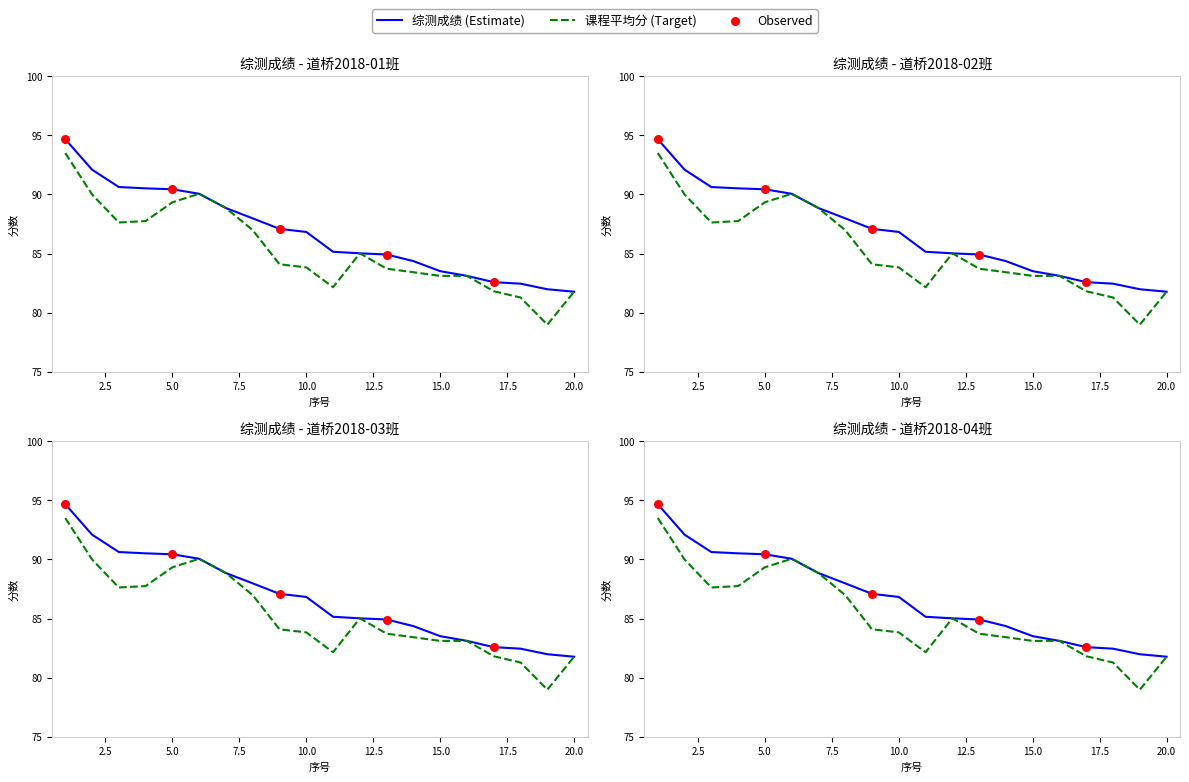

Which series reaches the minimum Y coordinate?

课程平均分